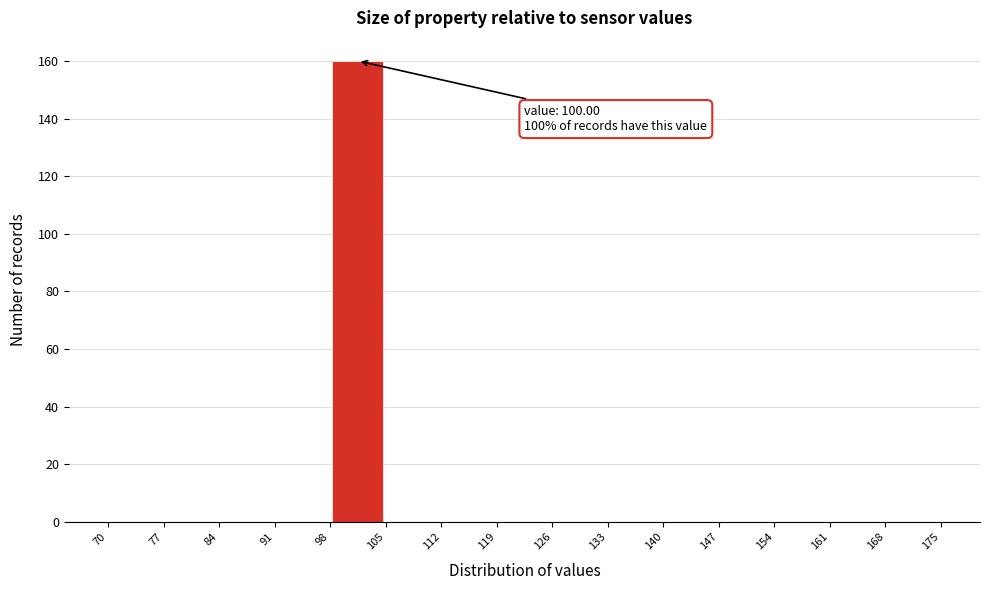

Which range on the x-axis has the tallest bar?

98 to 105